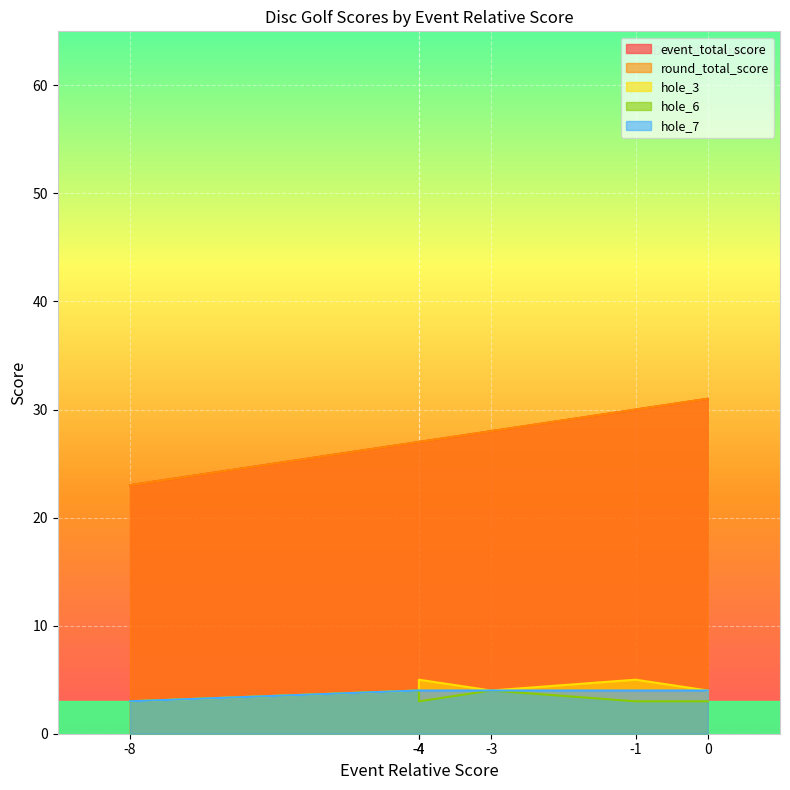

Where is event_total_score nearest to the value 27?

-4